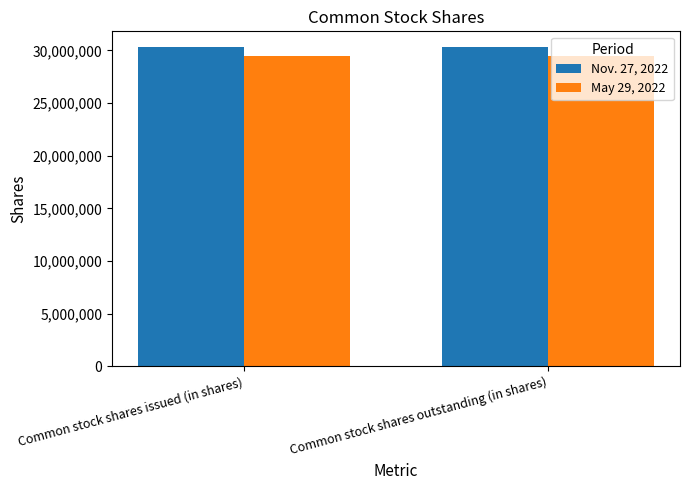

How many categories are shown in the chart?

2